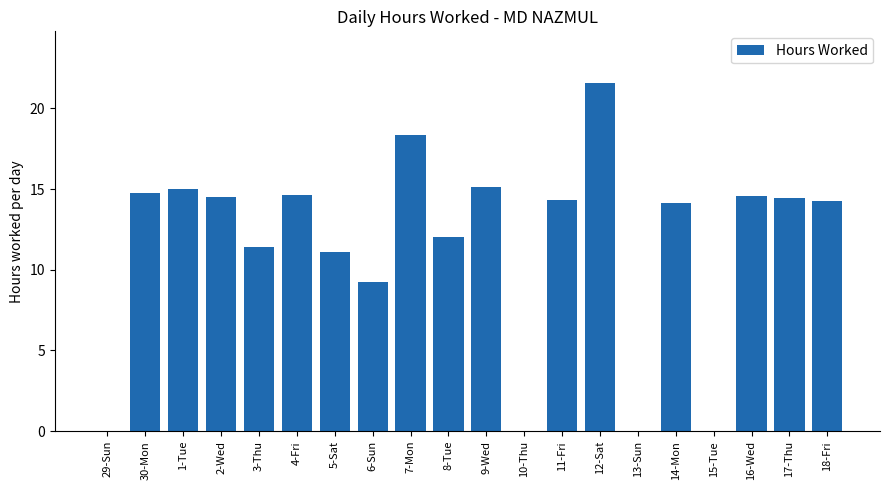

Is it true that the value at 14-Mon is 14.2?

True